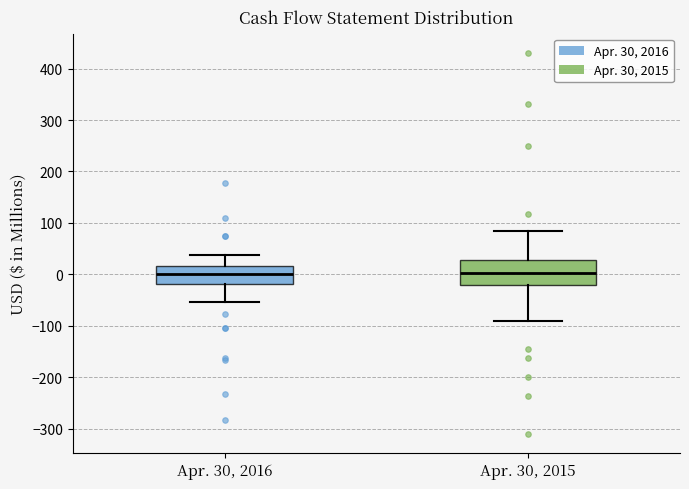

Which box is the tallest, from its lower edge to its upper edge?

Apr. 30, 2015